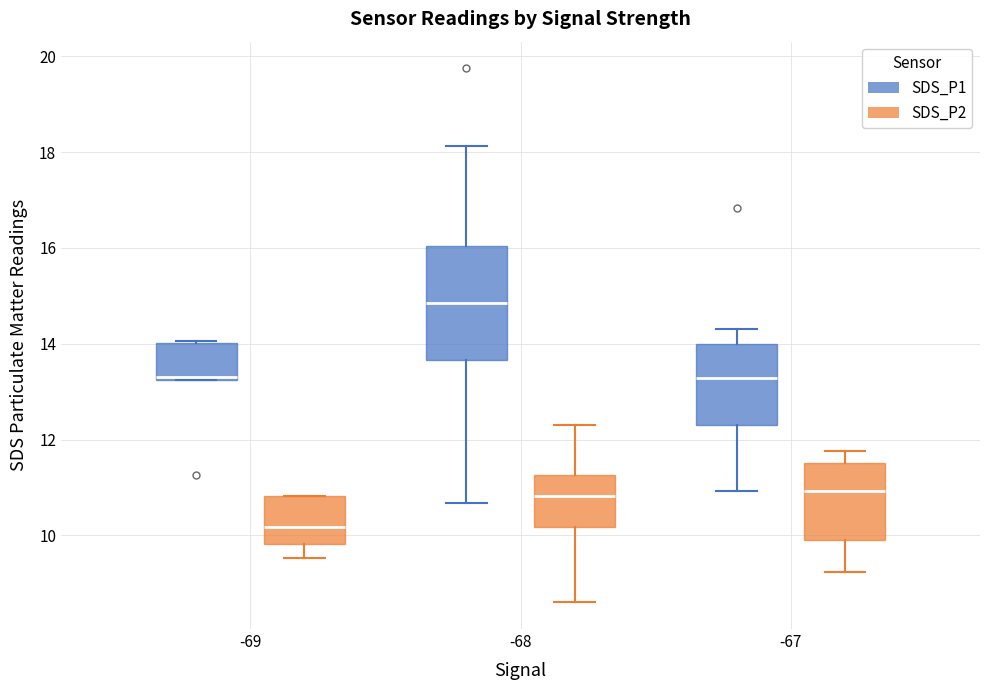

Which box has the highest median line?

-68 (SDS_P1)